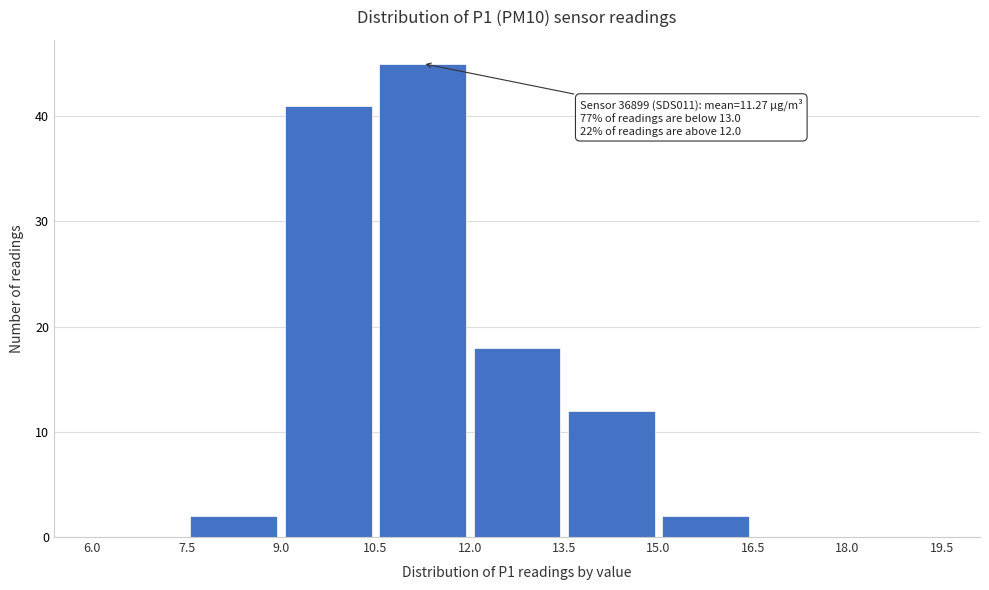

Over which range of the x-axis is the bar tallest?

10.5 to 12.0